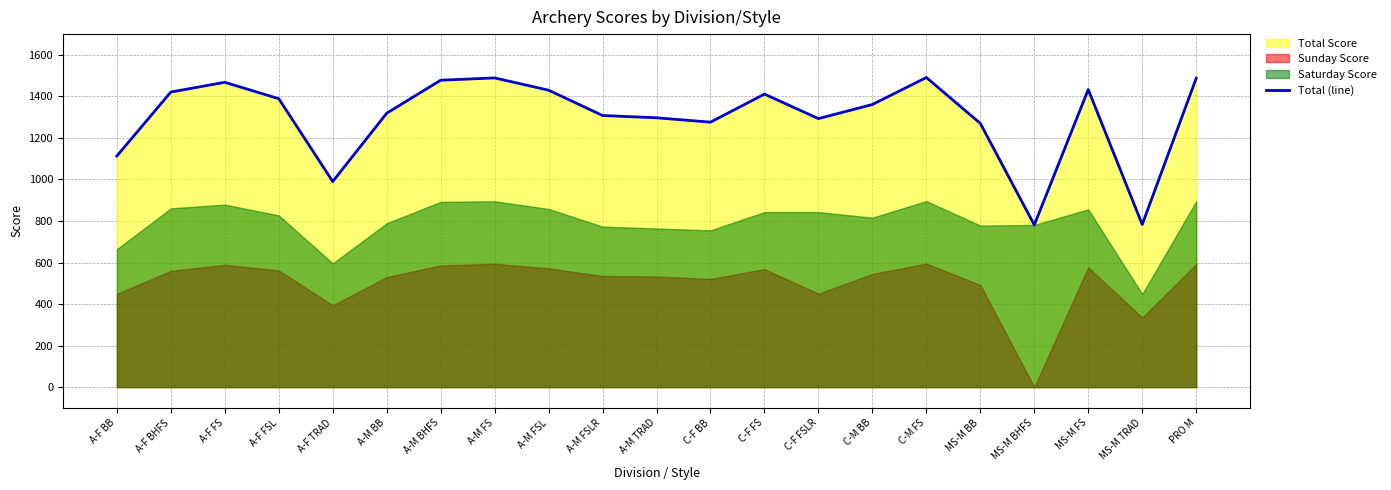

What is the difference between the maximum and second lowest values?

708